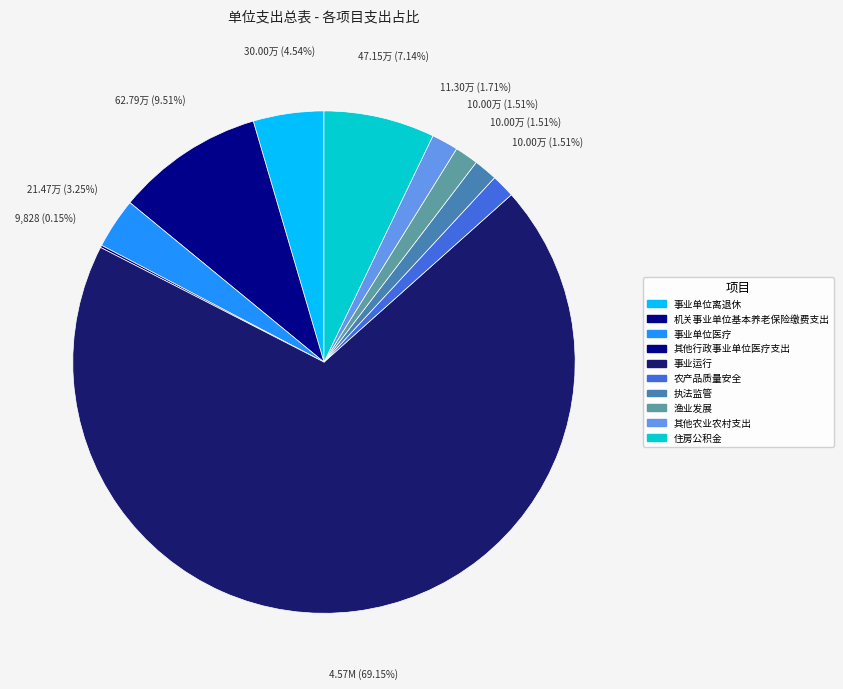

Approximately how many times larger is the value at 事业单位医疗 compared to 其他农业农村支出?

1.9